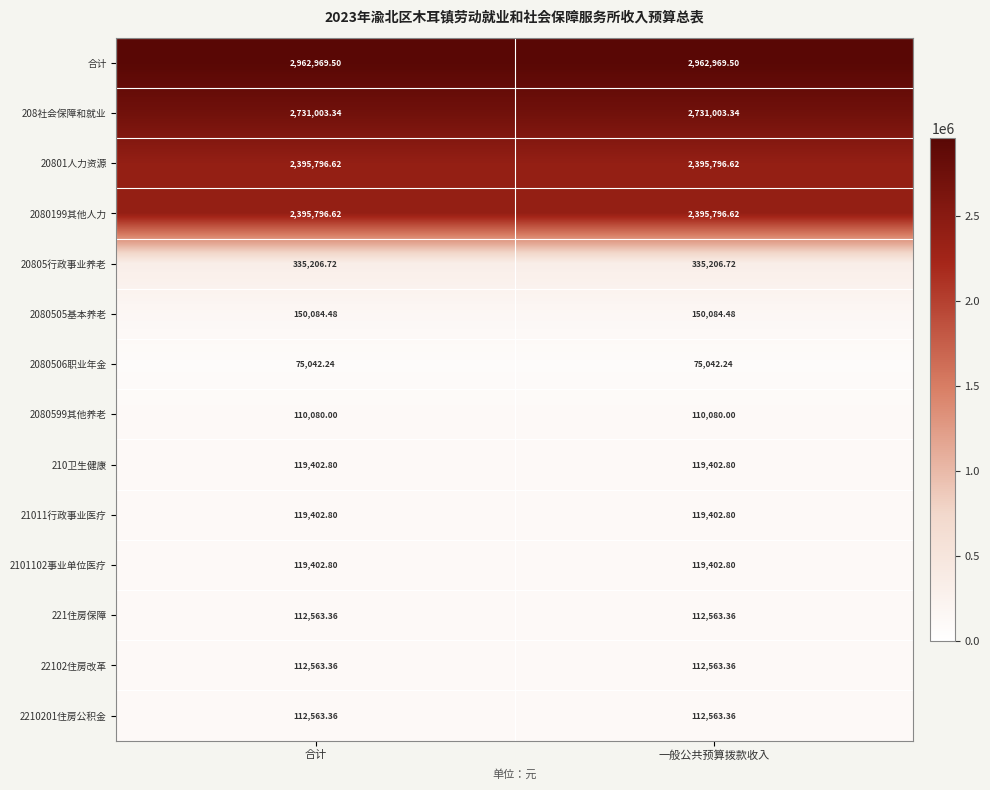

What is the difference between the highest and lowest values at 一般公共预算拨款收入?

2887927.3